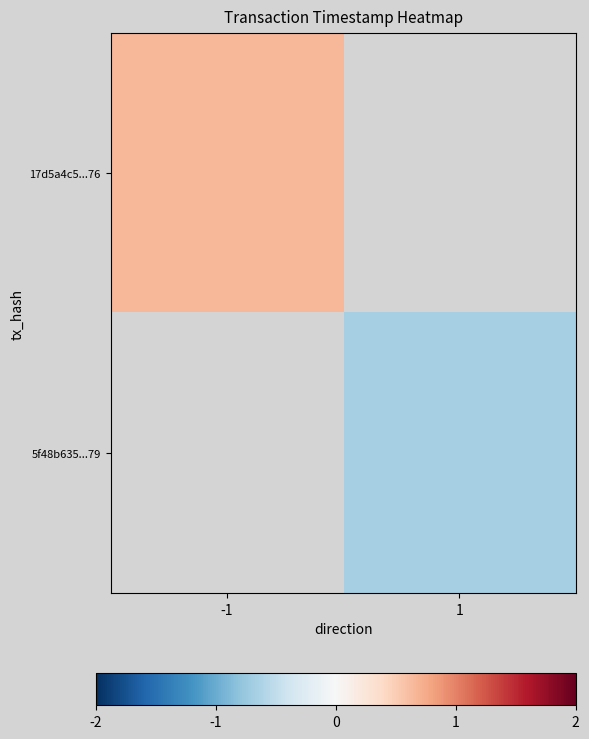

At which category does the chart reach its peak across all series?

-1